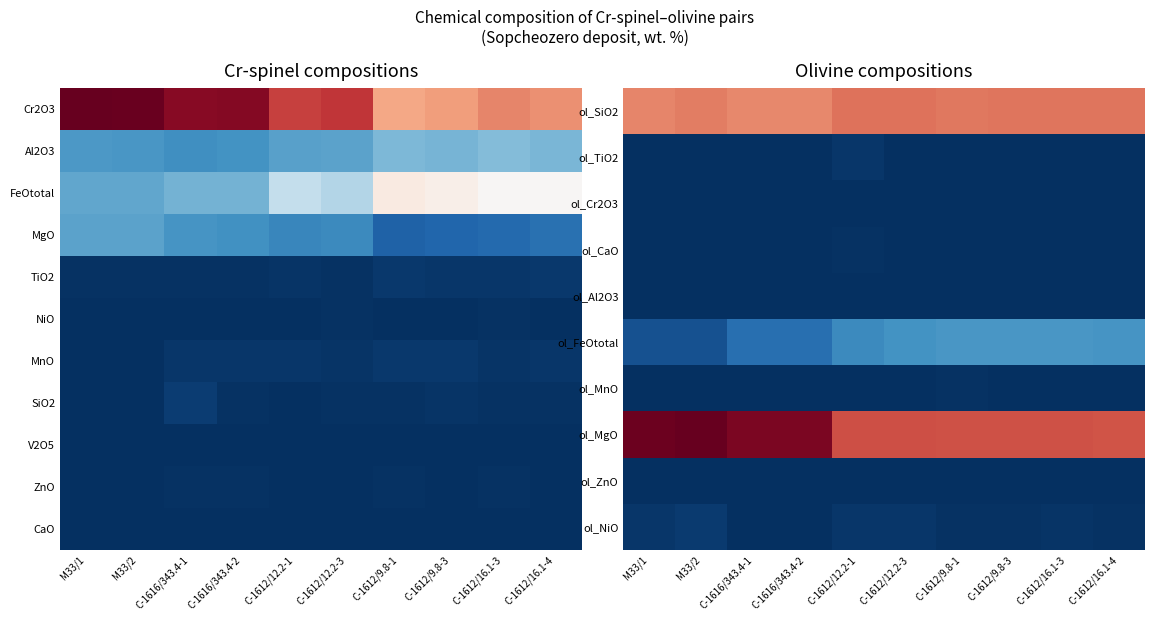

Reading left to right, extract all data points from this chart.

ol_SiO2: М33/1=40.8	М33/2=41.4	С-1616/343.4-1=40.5	С-1616/343.4-2=40.5	С-1612/12.2-1=42.2	С-1612/12.2-3=42.3	С-1612/9.8-1=41.9	С-1612/9.8-3=41.9	С-1612/16.1-3=42.1	С-1612/16.1-4=42.1
ol_TiO2: М33/1=0.0	М33/2=0.0	С-1616/343.4-1=0.0	С-1616/343.4-2=0.0	С-1612/12.2-1=0.7	С-1612/12.2-3=0.1	С-1612/9.8-1=0.0	С-1612/9.8-3=0.0	С-1612/16.1-3=0.1	С-1612/16.1-4=0.0
ol_Cr2O3: М33/1=0.1	М33/2=0.1	С-1616/343.4-1=0.0	С-1616/343.4-2=0.0	С-1612/12.2-1=0.1	С-1612/12.2-3=0.0	С-1612/9.8-1=0.1	С-1612/9.8-3=0.1	С-1612/16.1-3=0.0	С-1612/16.1-4=0.0
ol_CaO: М33/1=0.0	М33/2=0.0	С-1616/343.4-1=0.0	С-1616/343.4-2=0.0	С-1612/12.2-1=0.2	С-1612/12.2-3=0.0	С-1612/9.8-1=0.0	С-1612/9.8-3=0.0	С-1612/16.1-3=0.0	С-1612/16.1-4=0.0
ol_Al2O3: М33/1=0.0	М33/2=0.0	С-1616/343.4-1=0.0	С-1616/343.4-2=0.0	С-1612/12.2-1=0.1	С-1612/12.2-3=0.1	С-1612/9.8-1=0.1	С-1612/9.8-3=0.2	С-1612/16.1-3=0.1	С-1612/16.1-4=0.1
ol_FeOtotal: М33/1=3.5	М33/2=3.5	С-1616/343.4-1=6.7	С-1616/343.4-2=6.7	С-1612/12.2-1=10.0	С-1612/12.2-3=10.9	С-1612/9.8-1=11.5	С-1612/9.8-3=11.4	С-1612/16.1-3=11.5	С-1612/16.1-4=11.2
ol_MnO: М33/1=0.1	М33/2=0.1	С-1616/343.4-1=0.1	С-1616/343.4-2=0.1	С-1612/12.2-1=0.1	С-1612/12.2-3=0.1	С-1612/9.8-1=0.2	С-1612/9.8-3=0.2	С-1612/16.1-3=0.2	С-1612/16.1-4=0.1
ol_MgO: М33/1=54.3	М33/2=54.8	С-1616/343.4-1=53.2	С-1616/343.4-2=53.2	С-1612/12.2-1=45.0	С-1612/12.2-3=45.0	С-1612/9.8-1=44.8	С-1612/9.8-3=44.8	С-1612/16.1-3=44.8	С-1612/16.1-4=44.6
ol_ZnO: М33/1=0.0	М33/2=0.0	С-1616/343.4-1=0.0	С-1616/343.4-2=0.0	С-1612/12.2-1=0.0	С-1612/12.2-3=0.0	С-1612/9.8-1=0.0	С-1612/9.8-3=0.0	С-1612/16.1-3=0.0	С-1612/16.1-4=0.0
ol_NiO: М33/1=0.7	М33/2=1.1	С-1616/343.4-1=0.0	С-1616/343.4-2=0.0	С-1612/12.2-1=0.8	С-1612/12.2-3=0.8	С-1612/9.8-1=0.4	С-1612/9.8-3=0.4	С-1612/16.1-3=0.4	С-1612/16.1-4=0.4
CaO: М33/1=0.0	М33/2=0.0	С-1616/343.4-1=0.1	С-1616/343.4-2=0.1	С-1612/12.2-1=0.1	С-1612/12.2-3=0.1	С-1612/9.8-1=0.0	С-1612/9.8-3=0.0	С-1612/16.1-3=0.0	С-1612/16.1-4=0.0